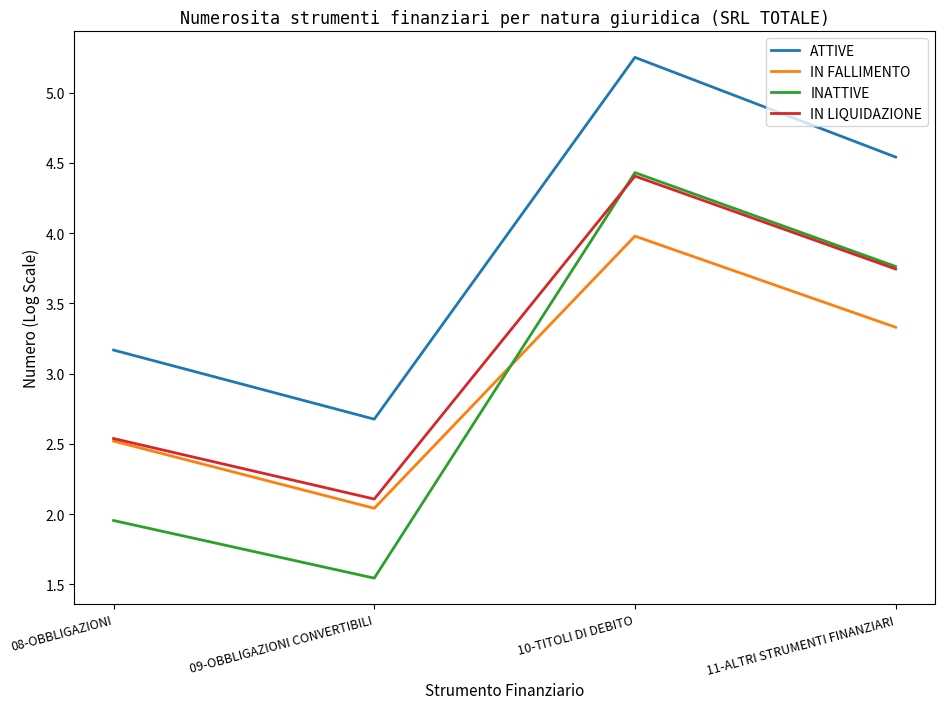

What are all the series names shown in the legend?

ATTIVE, IN FALLIMENTO, INATTIVE, IN LIQUIDAZIONE